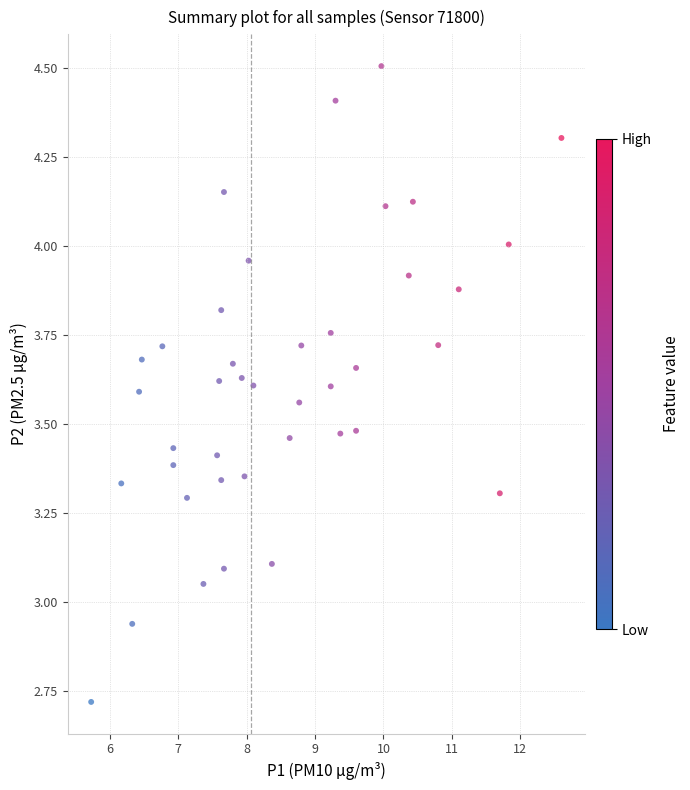

What is the range of X values (max minus min)?

6.9